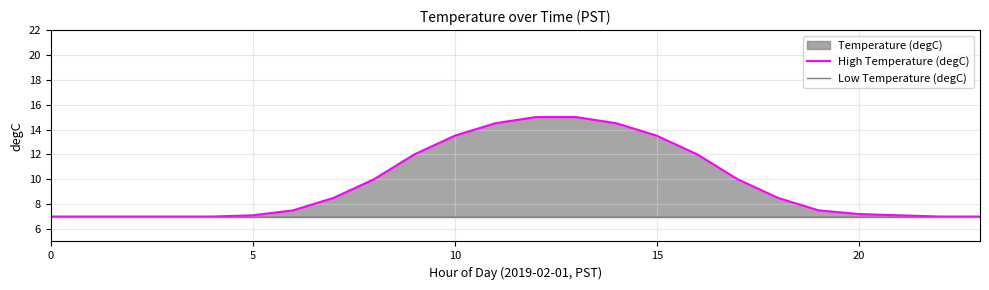

Which label corresponds to the largest value in the chart?

12